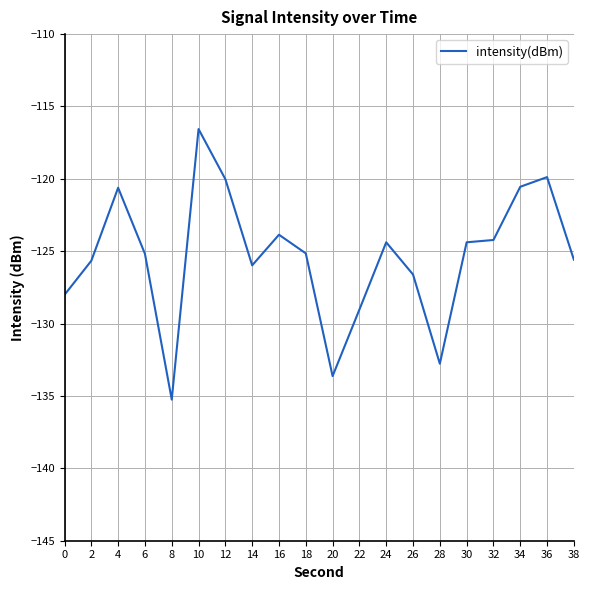

The value at 4 is -120.6. True or false?

True